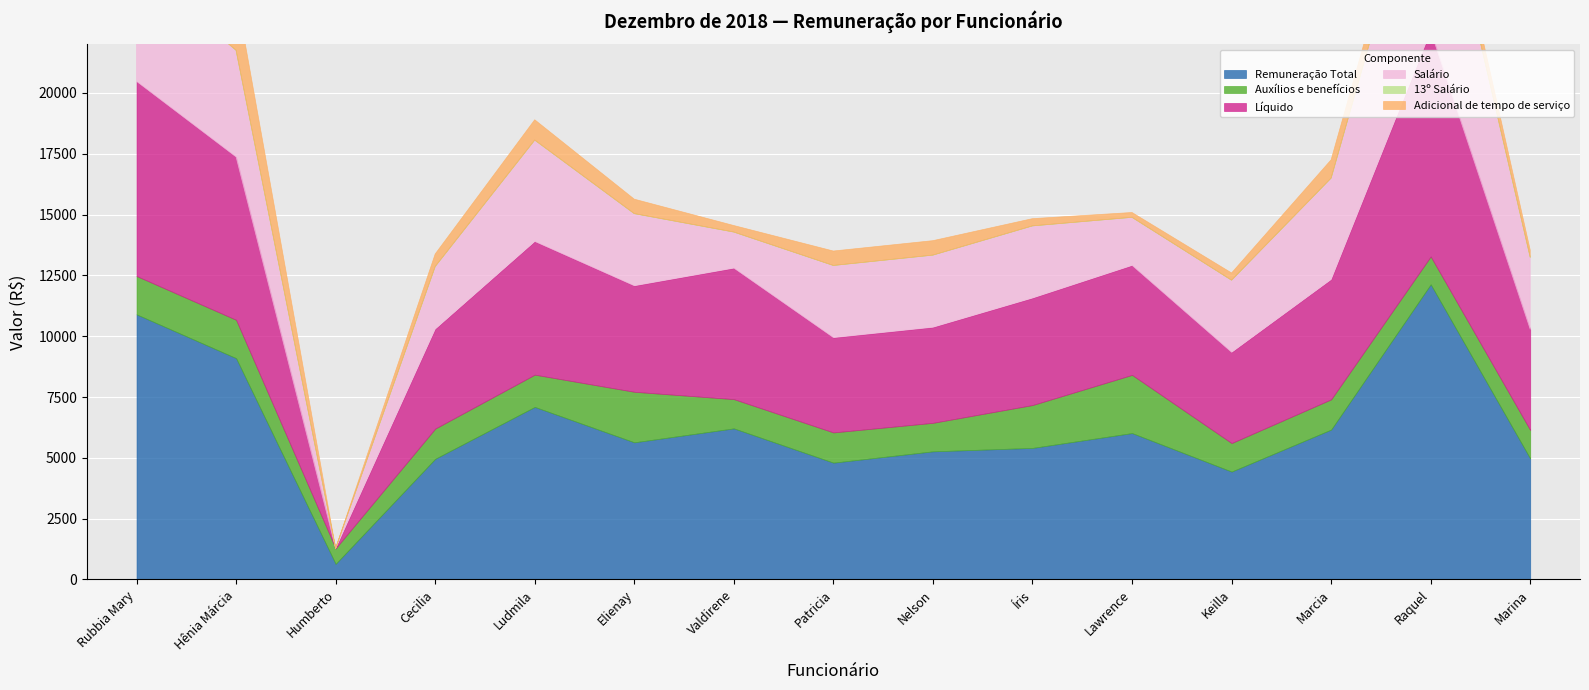

At how many categories does at least one series exceed 1863?

14